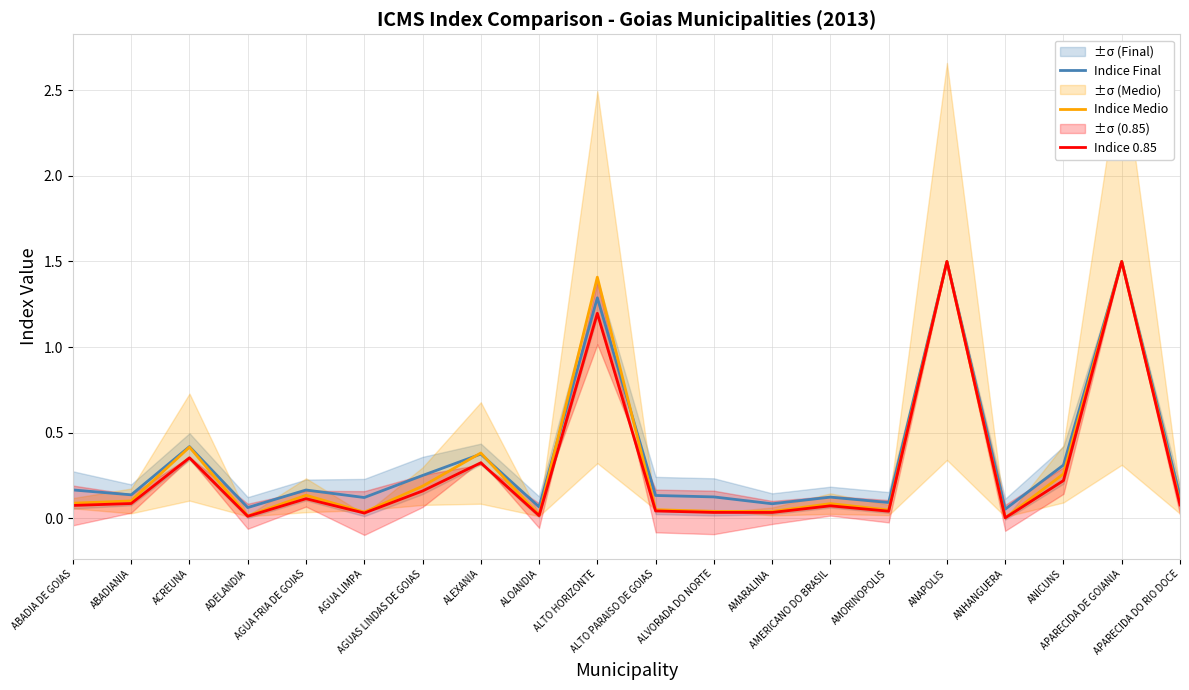

What is the difference between the second highest and minimum values in the Indice Medio series?

1.5